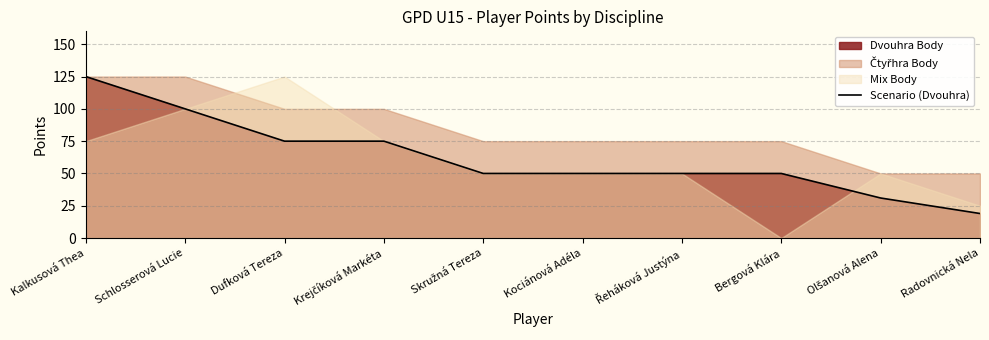

Rank the categories by value from highest to lowest.

Kalkusová Thea, Schlosserová Lucie, Dufková Tereza, Krejčíková Markéta, Skružná Tereza, Kociánová Adéla, Řeháková Justýna, Bergová Klára, Olšanová Alena, Radovnická Nela